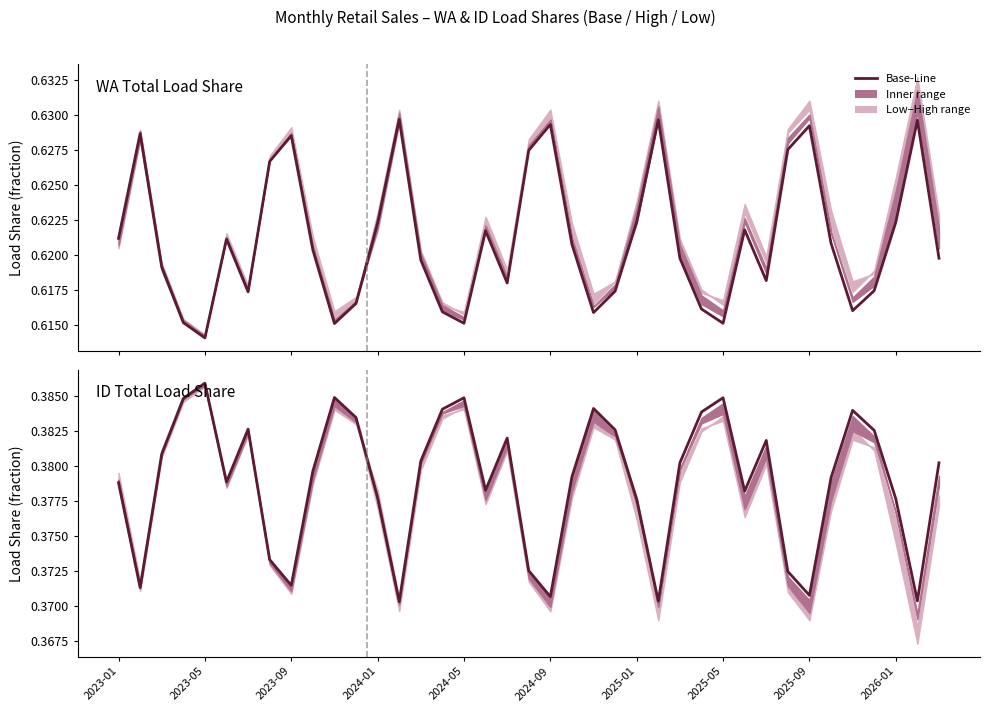

True or false: there are more than 1 points higher than both neighbors.

True